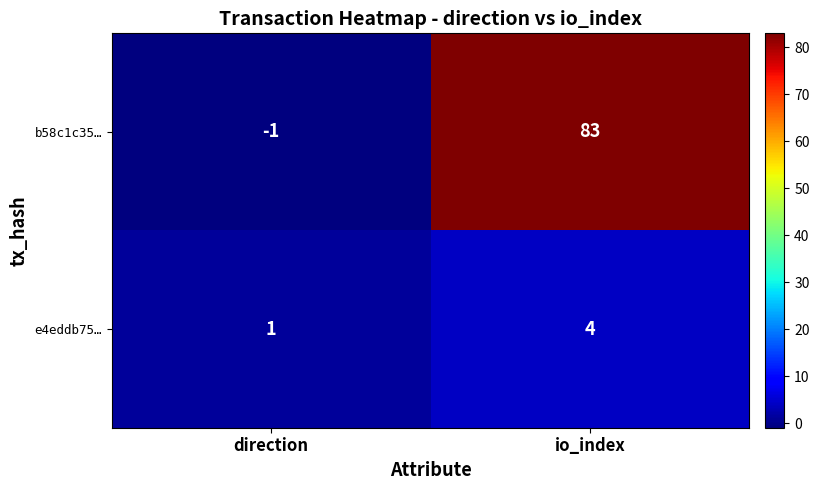

Which category has the highest value across all series?

io_index